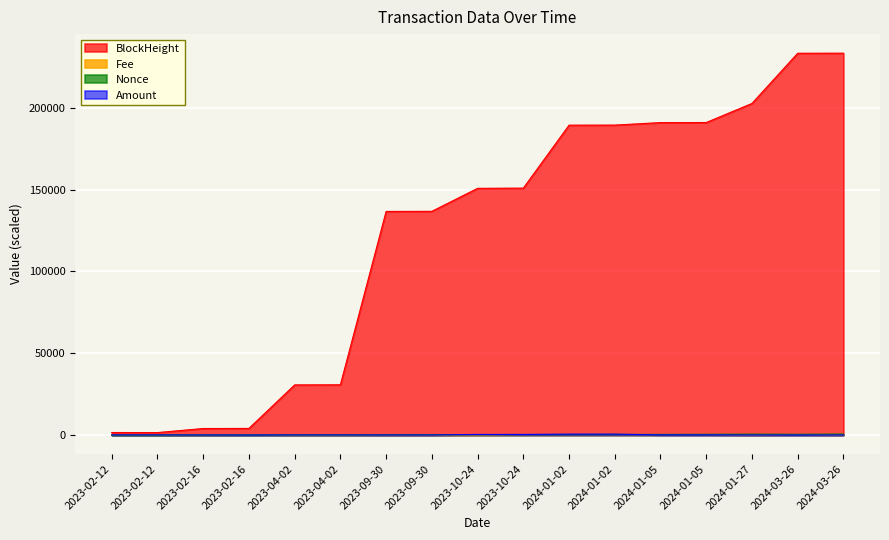

Which category has the lowest value across all series?

2023-02-12